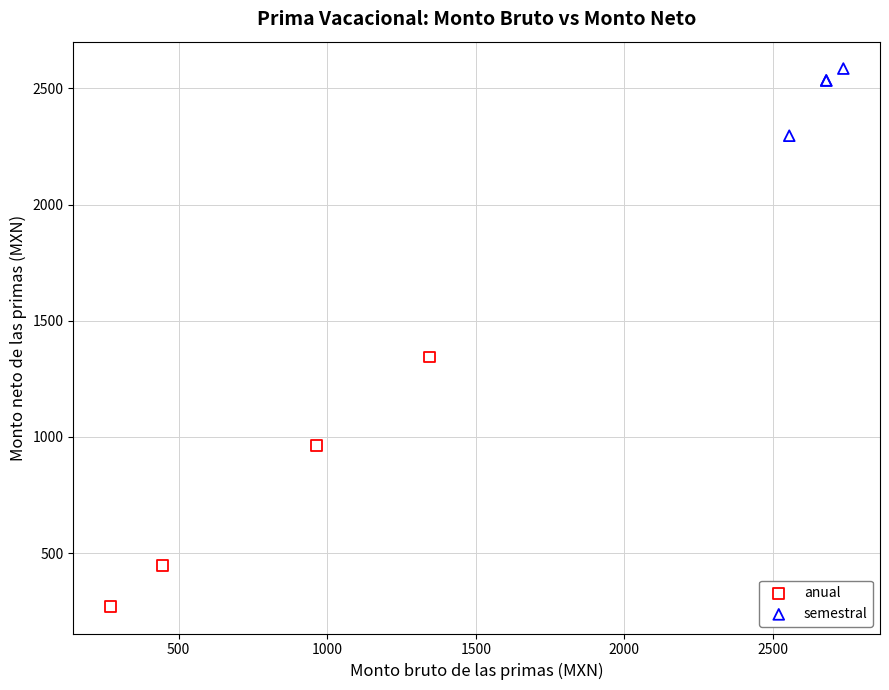

Which series reaches the minimum Y coordinate?

anual